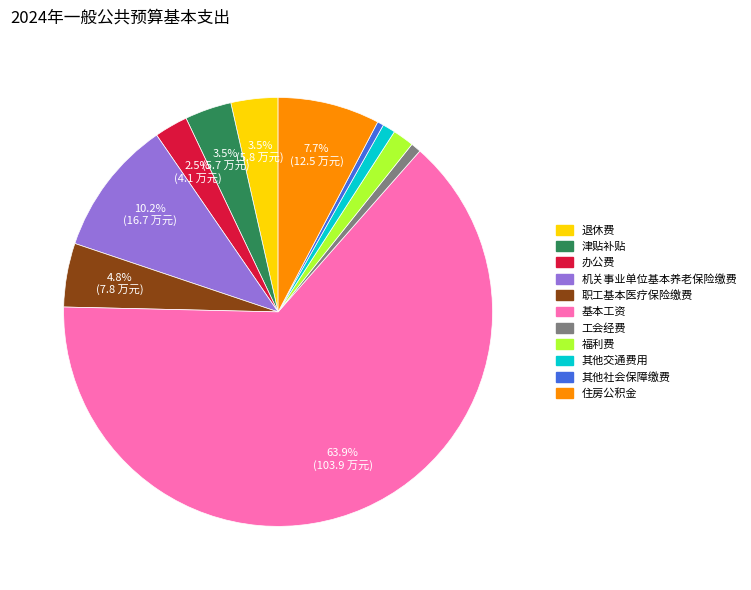

Approximately how many times larger is the value at 机关事业单位基本养老保险缴费 compared to 福利费?

6.4